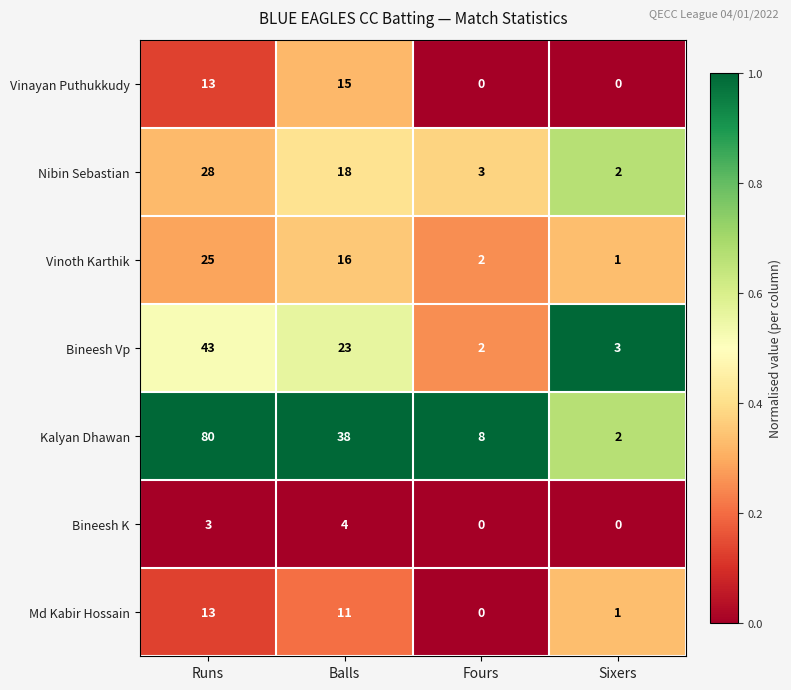

Which label corresponds to the largest value in the chart?

Runs